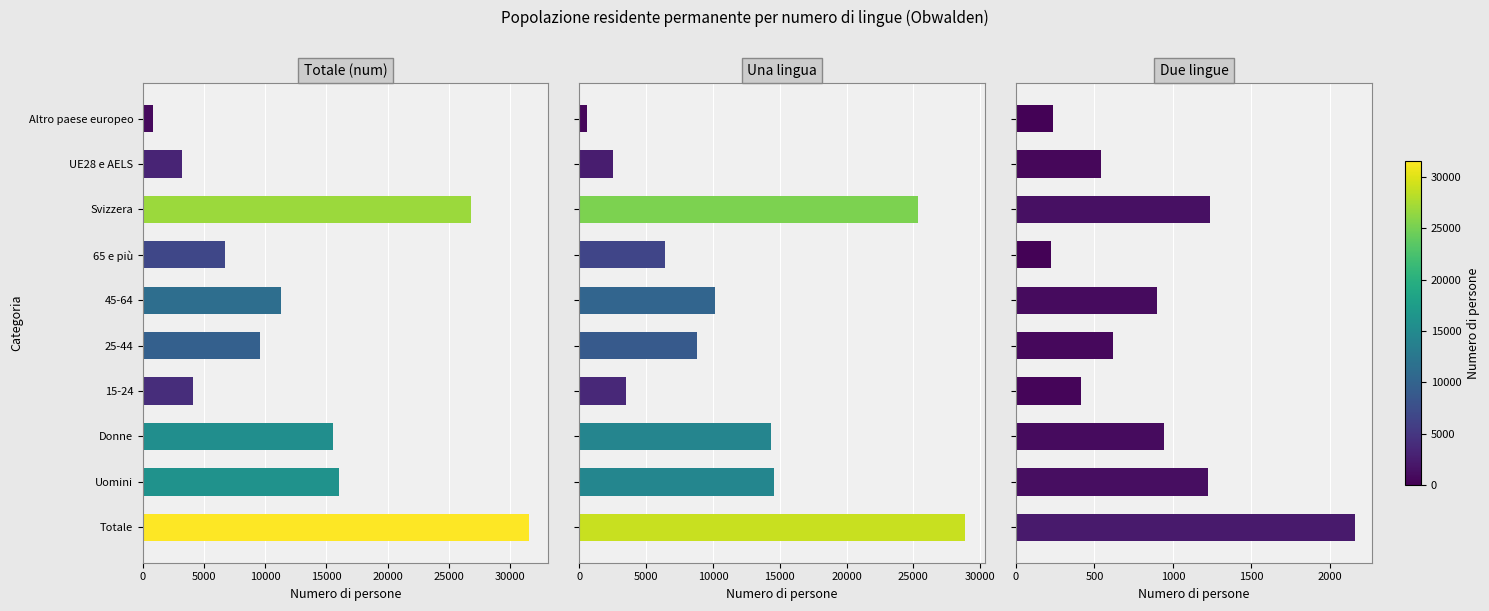

What is the total value across all series at Donne?

30812.5